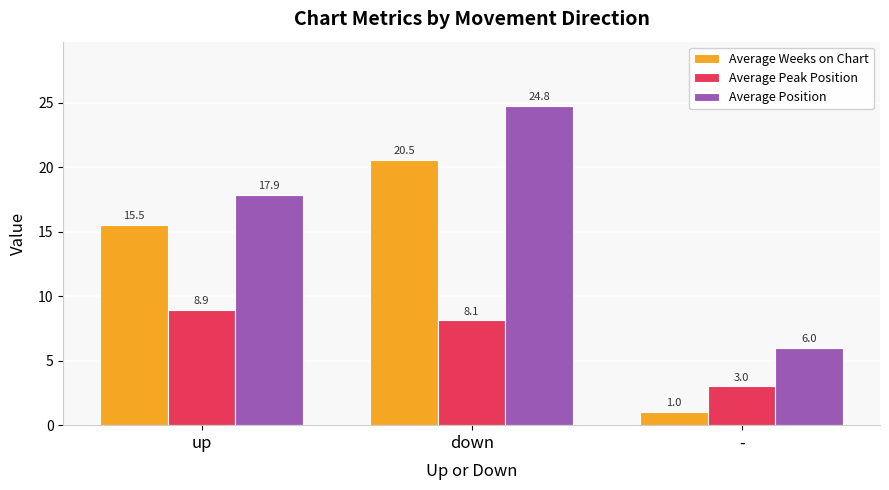

Reading left to right, extract all data points from this chart.

Average Weeks on Chart: up=15.5	down=20.5	-=1.0
Average Peak Position: up=8.9	down=8.1	-=3.0
Average Position: up=17.9	down=24.8	-=6.0